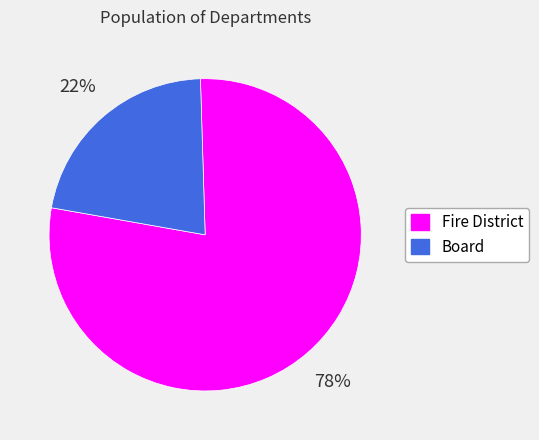

Count the number of slices in the pie.

2